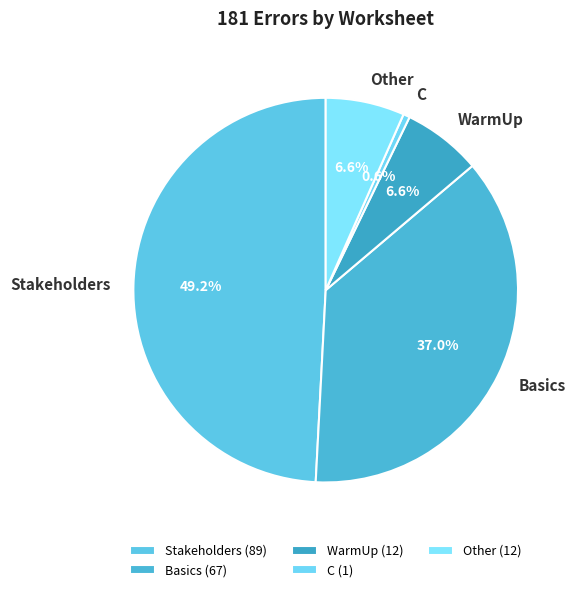

Does any single category account for the majority?

No